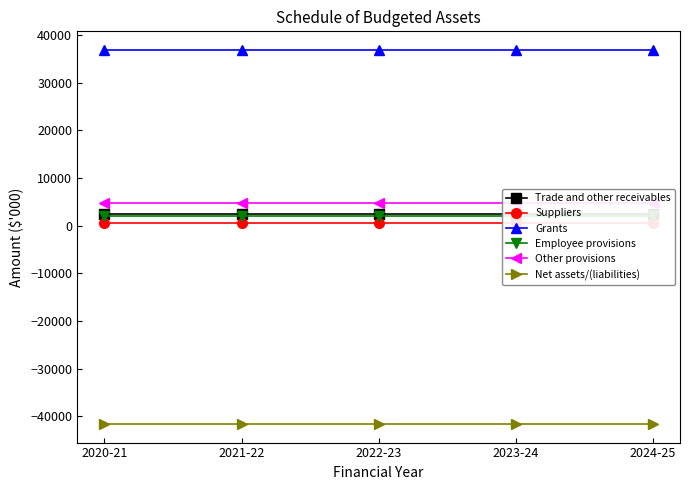

Reading right to left, list all the values displayed in this chart.

Trade and other receivables: 2499	2499	2499	2499	2499
Suppliers: 521	521	521	521	521
Grants: 36828	36828	36828	36828	36828
Employee provisions: 2012	2012	2012	2012	2012
Other provisions: 4691	4691	4691	4691	4691
Net assets/(liabilities): -41621	-41621	-41621	-41621	-41621